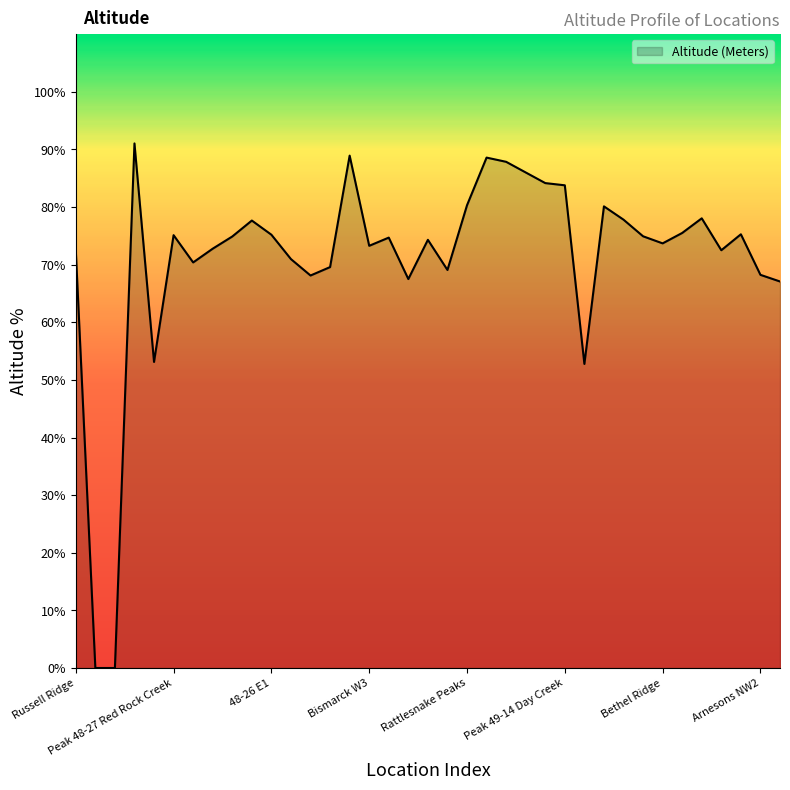

What is the maximum value shown in the chart?

91.0